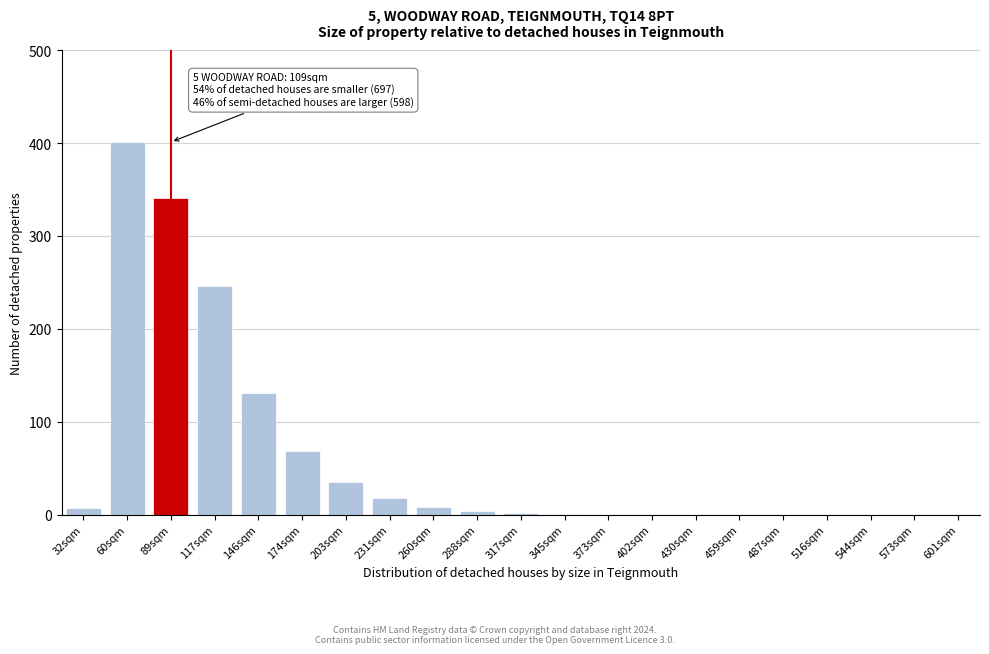

What is the greatest value displayed?

401